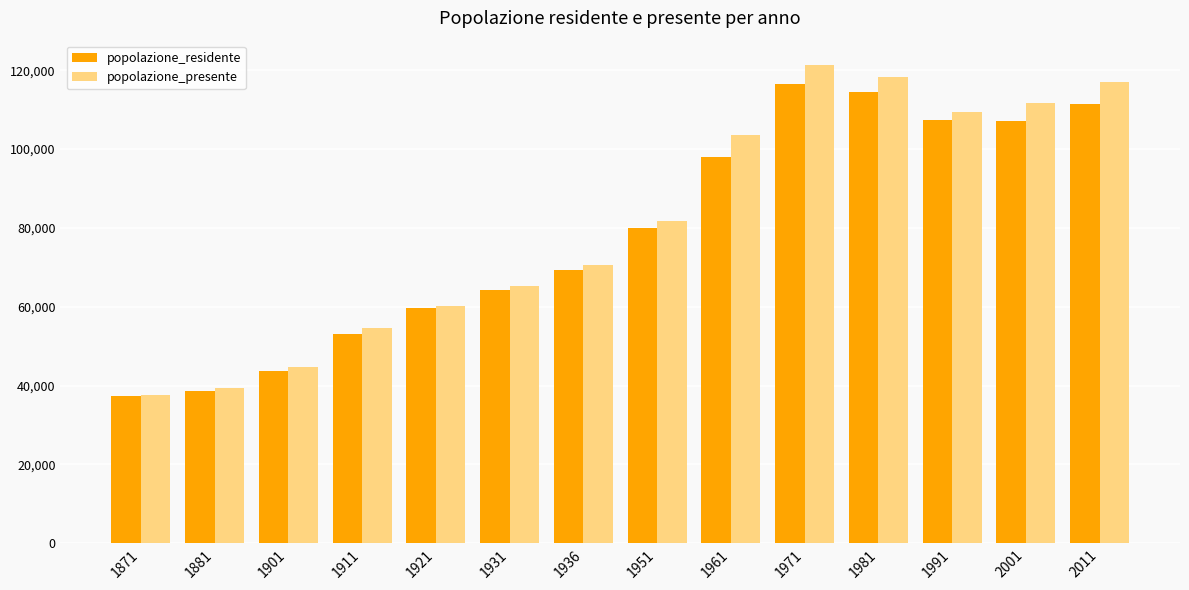

At which category does the chart reach its minimum across all series?

1871